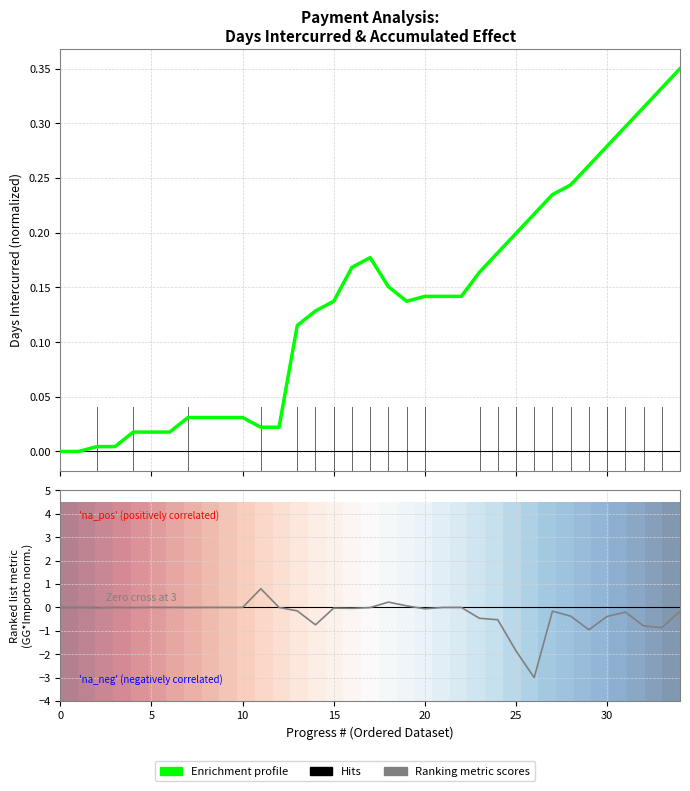

Does the chart display data point markers on the line(s)?

No